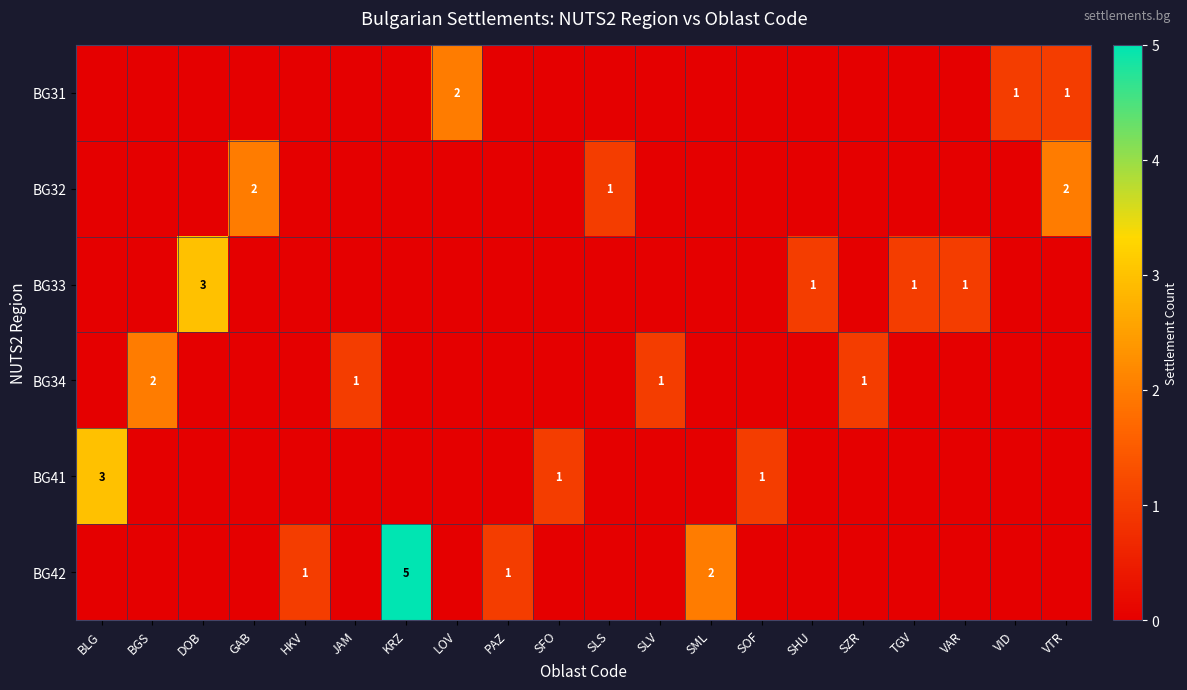

The BG31 series shows 2 at VID. True or false?

False